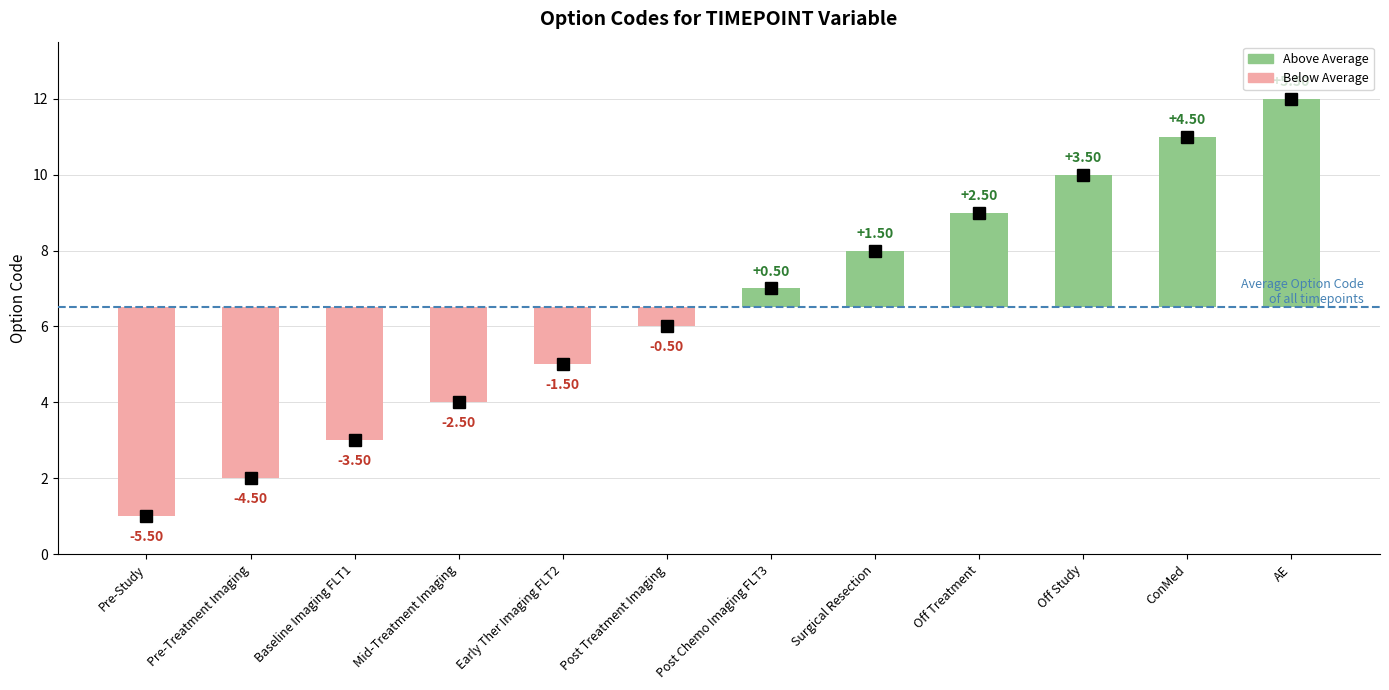

List the labels in order of value, smallest first.

Pre-Study, Pre-Treatment Imaging, Baseline Imaging FLT1, Mid-Treatment Imaging, Early Ther Imaging FLT2, Post Treatment Imaging, Post Chemo Imaging FLT3, Surgical Resection, Off Treatment, Off Study, ConMed, AE